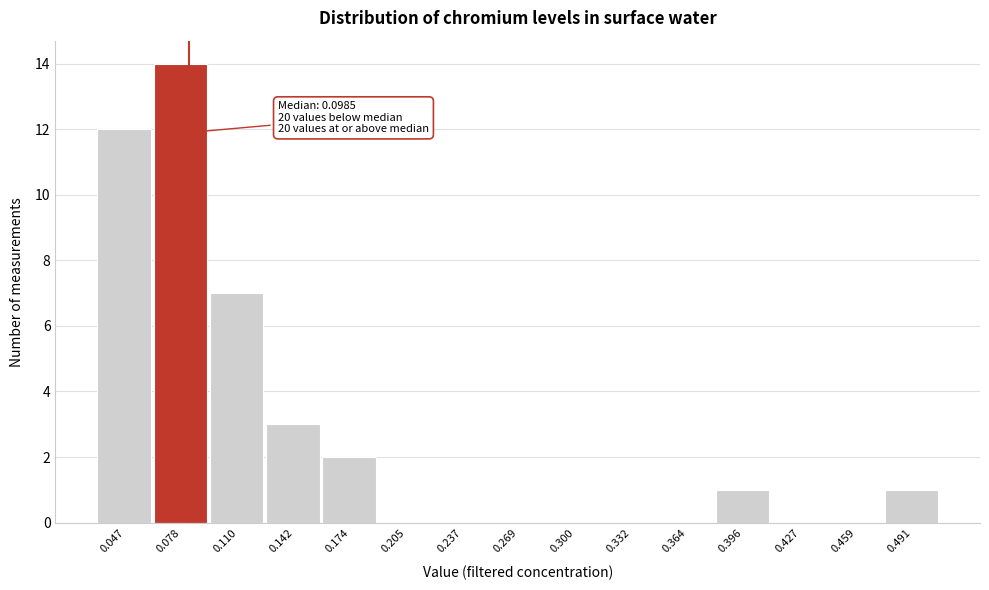

Reading right to left, what are all the values shown in this chart?

0.491=1	0.459=0	0.427=0	0.396=1	0.364=0	0.332=0	0.300=0	0.269=0	0.237=0	0.205=0	0.174=2	0.142=3	0.110=7	0.078=14	0.047=12